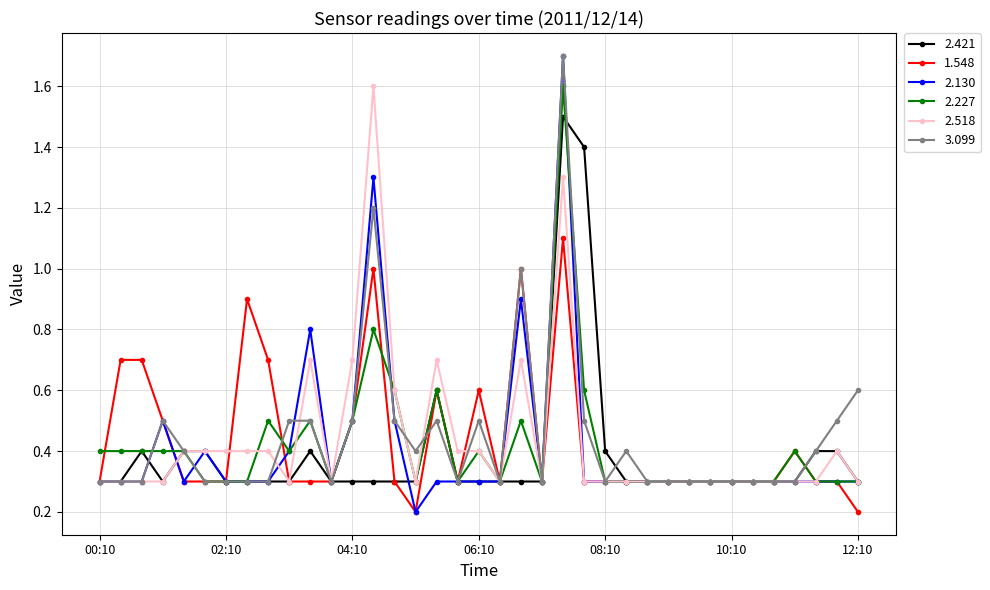

Is this an area chart (filled region under the line)?

No